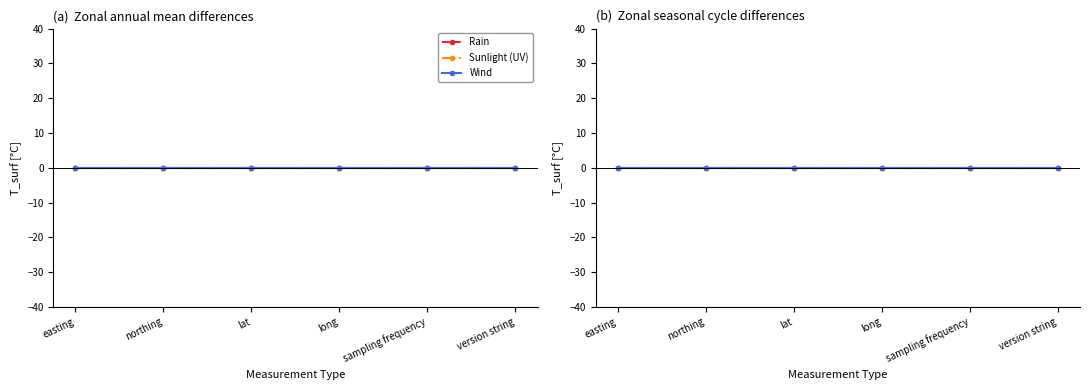

At which label is Rain closest to 0?

easting